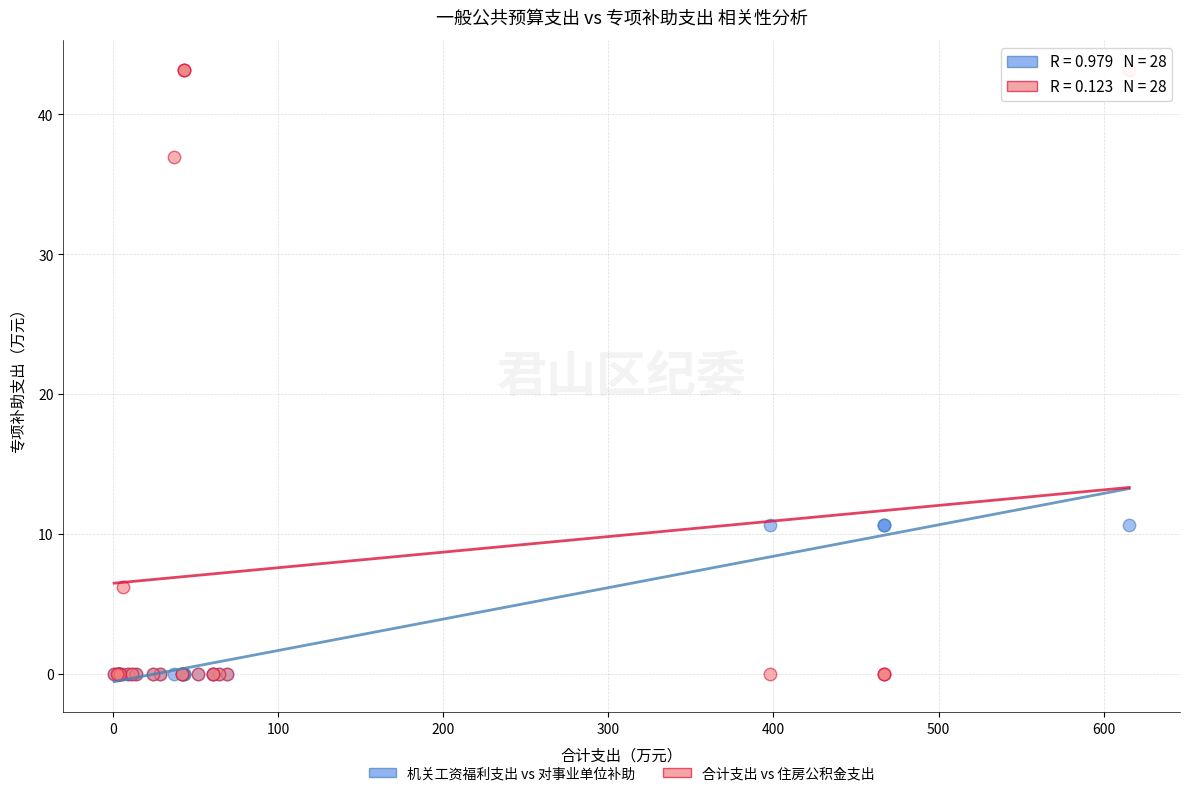

What are all the series names shown in the legend?

机关工资福利支出 vs 对事业单位补助, 合计支出 vs 住房公积金支出